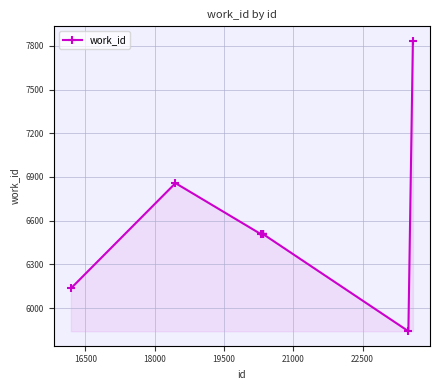

What is the sum of all values?

65705